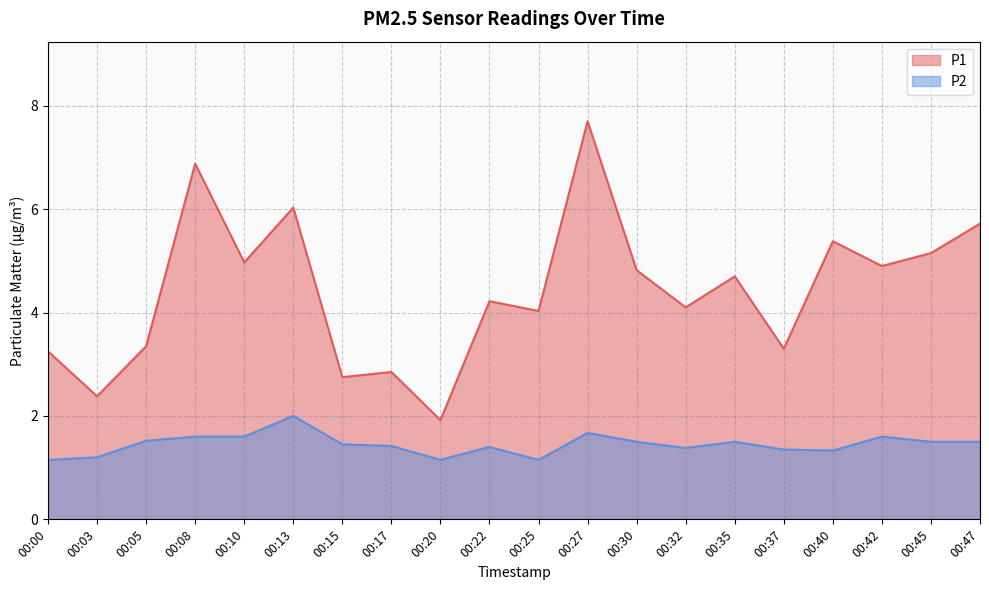

True or false: P1 and P2 cross at least once.

False